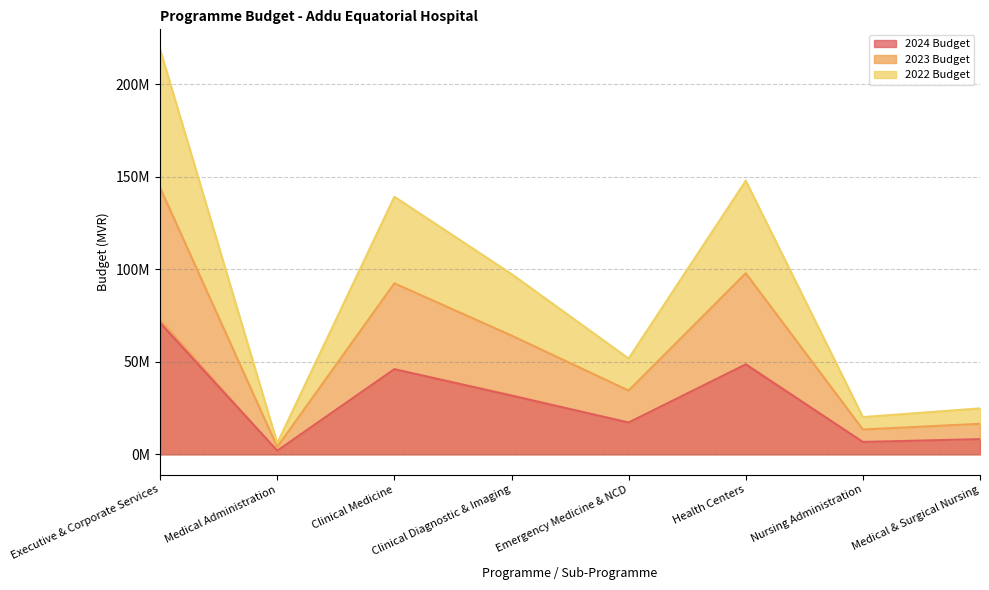

How many lines are shown in the chart?

3